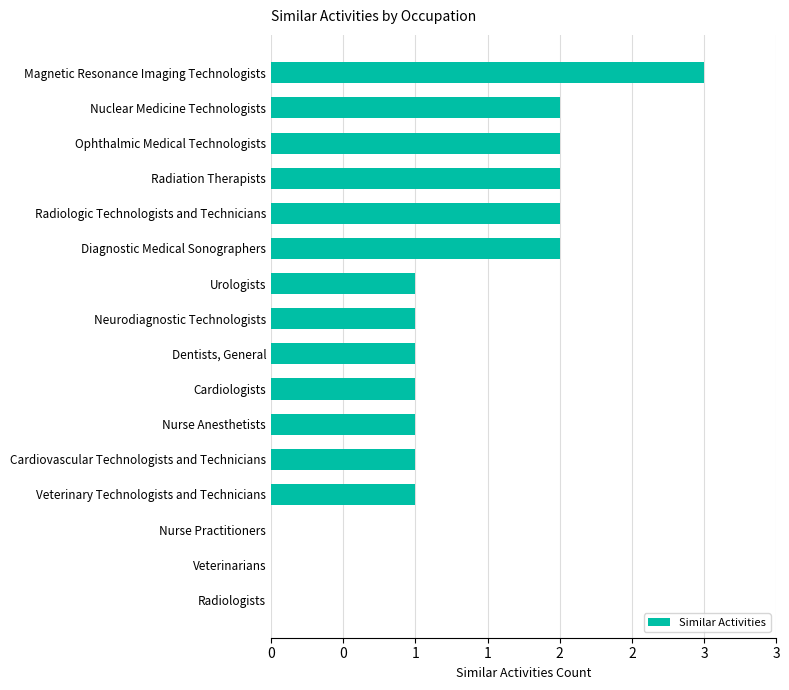

How many values are between 1 and 2?

12